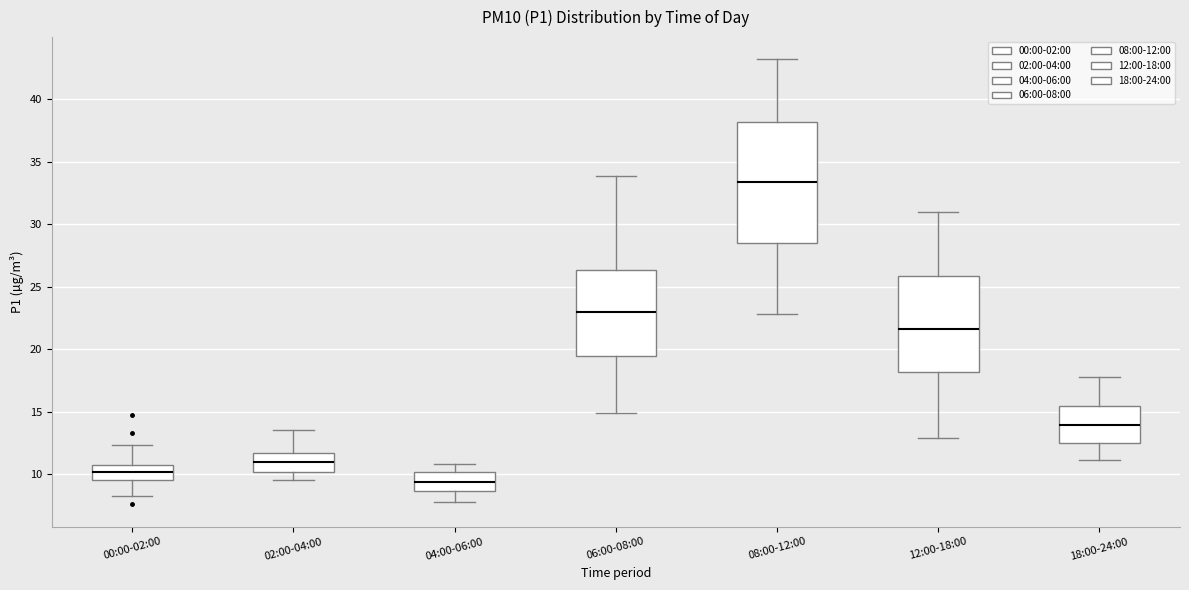

Where does the median line of the box for 00:00-02:00 sit on the y-axis? The values are not printed on the chart, so give them approximately, as read against the axis.

10.0